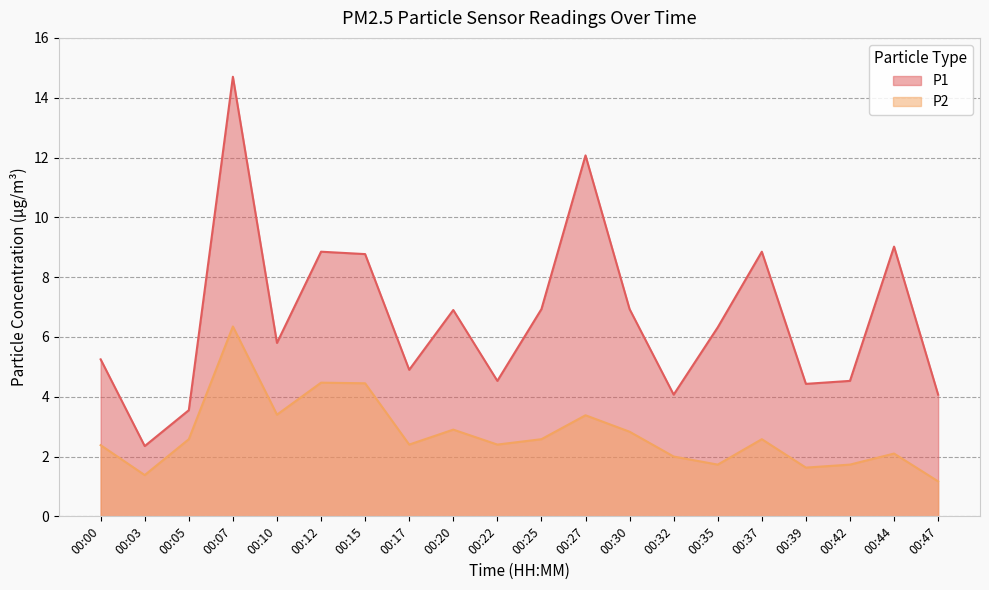

What are all the series names shown in the legend?

P1, P2